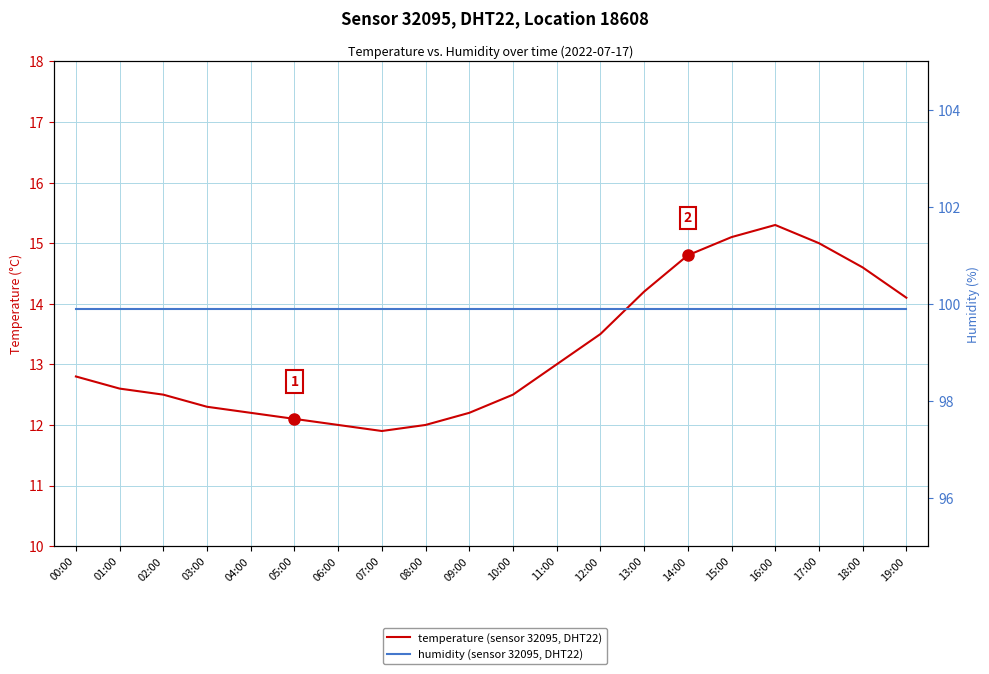

At which label does humidity reach its minimum?

00:00